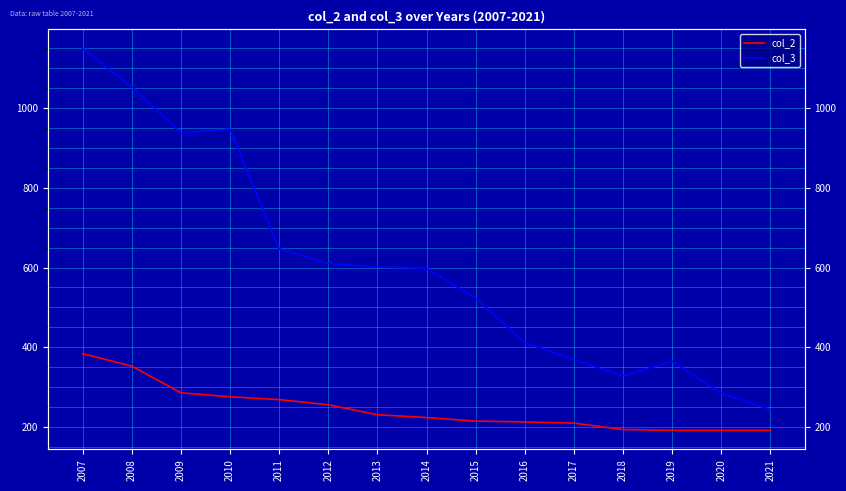

Which series has the largest range (max minus min)?

col_3